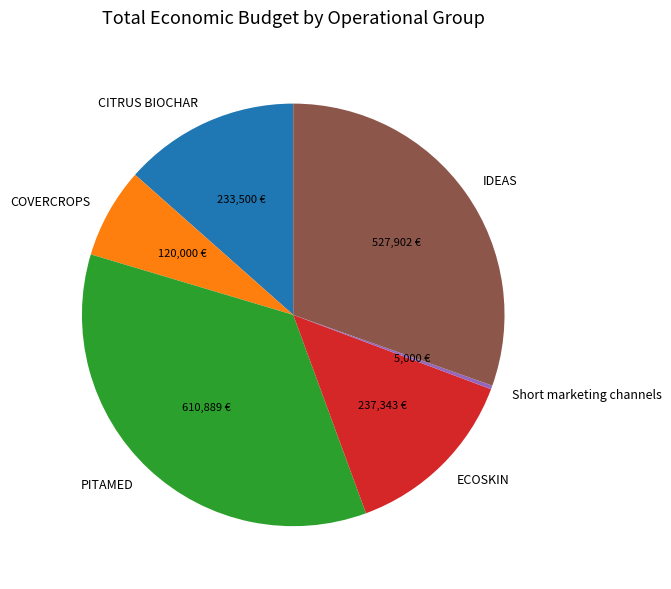

What is the largest slice in the pie chart?

PITAMED